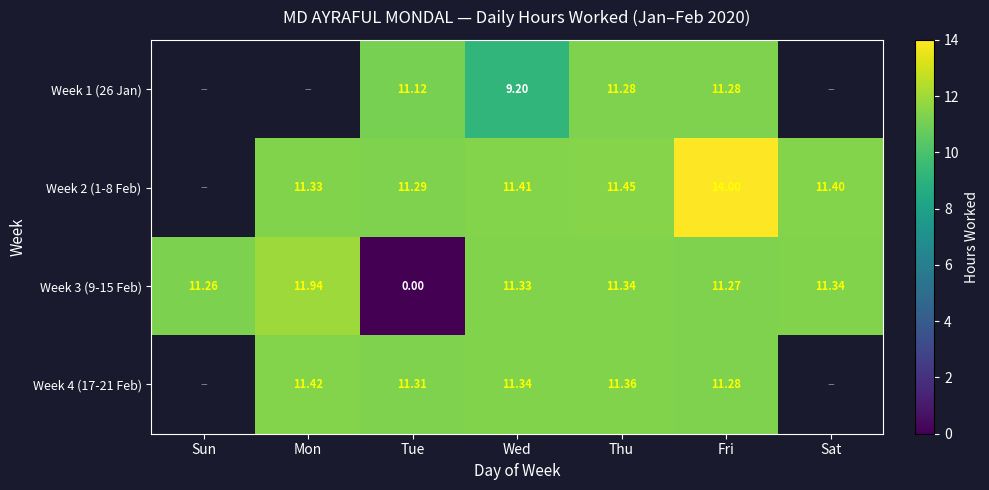

At which label does Week 3 (9-15 Feb) first exceed 11?

Sun